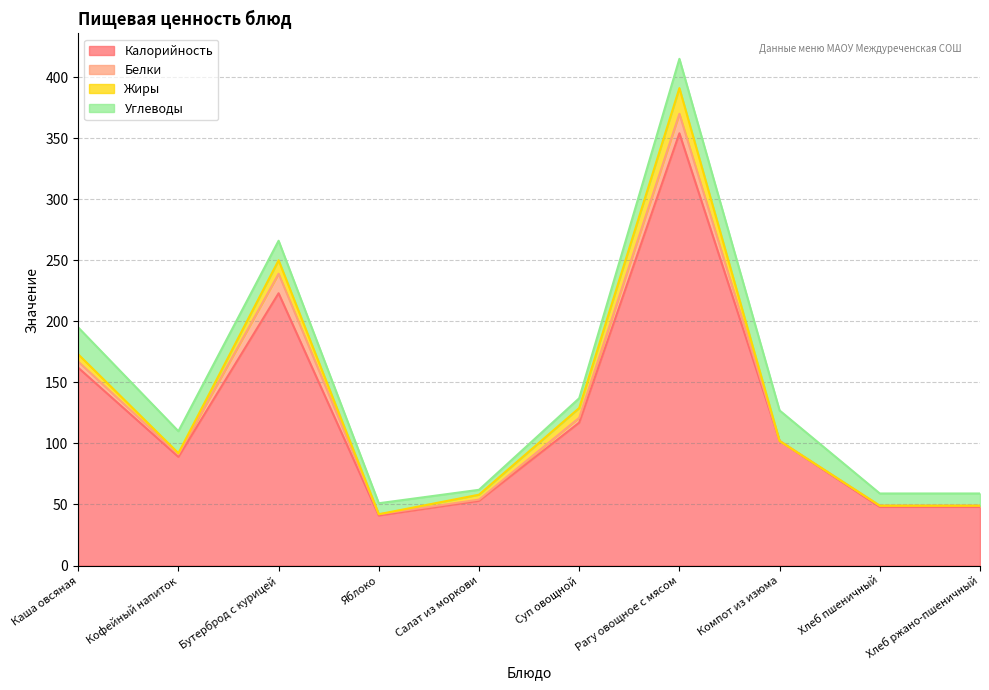

Does the chart display data point markers on the line(s)?

No